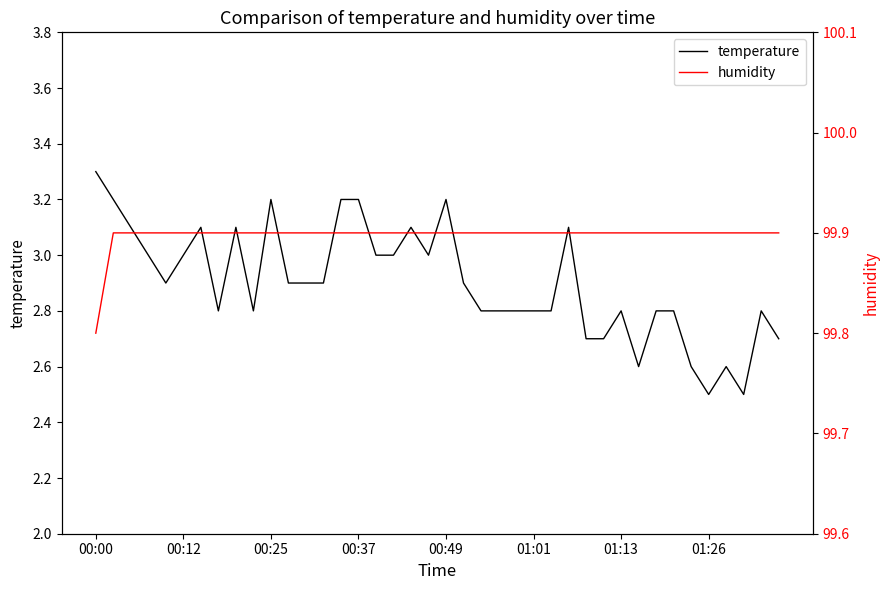

Rank the series by their maximum value, from lowest to highest.

temperature, humidity